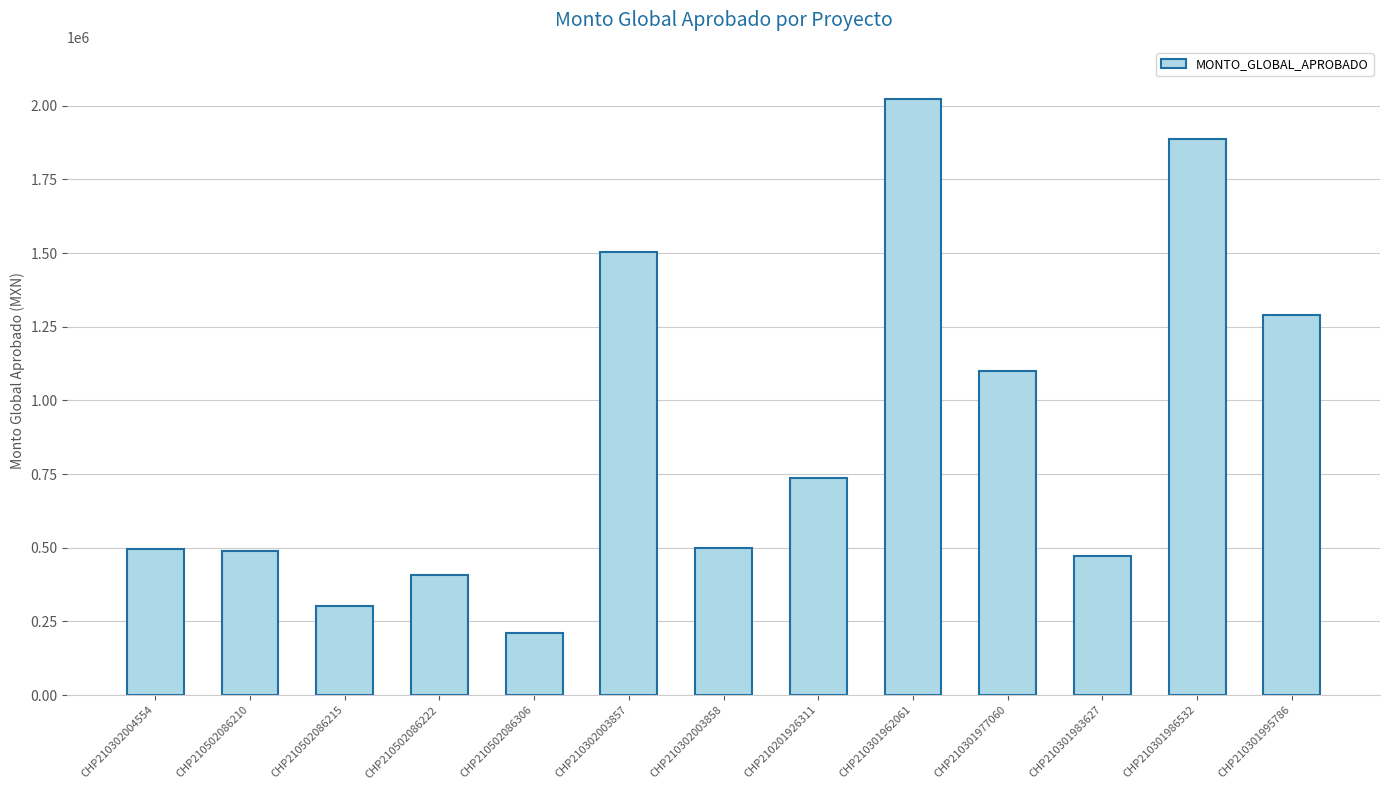

What position from the left is CHP210302003858?

7